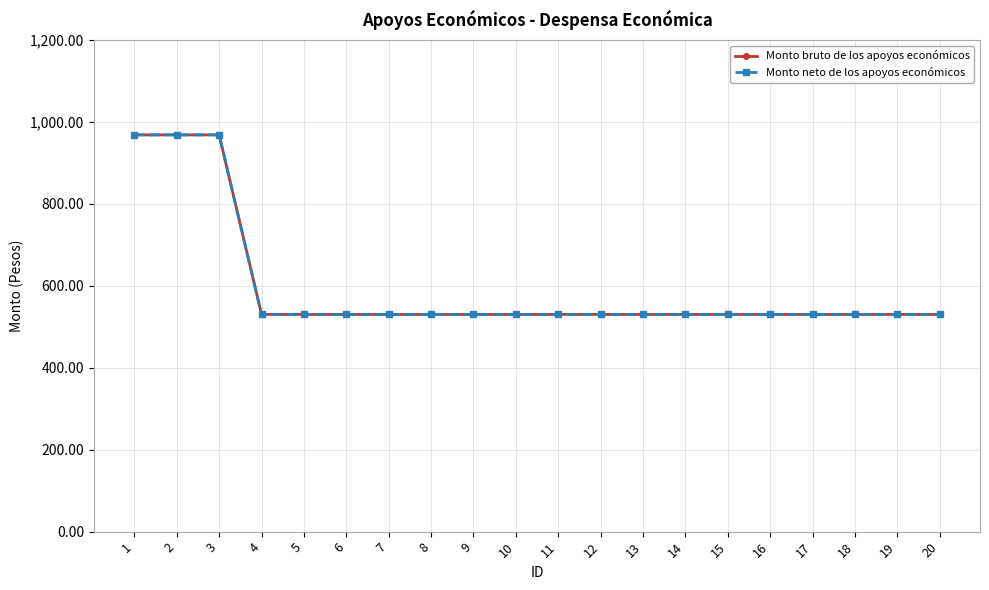

True or false: Monto neto de los apoyos económicos and Monto bruto de los apoyos económicos intersect in this chart.

False